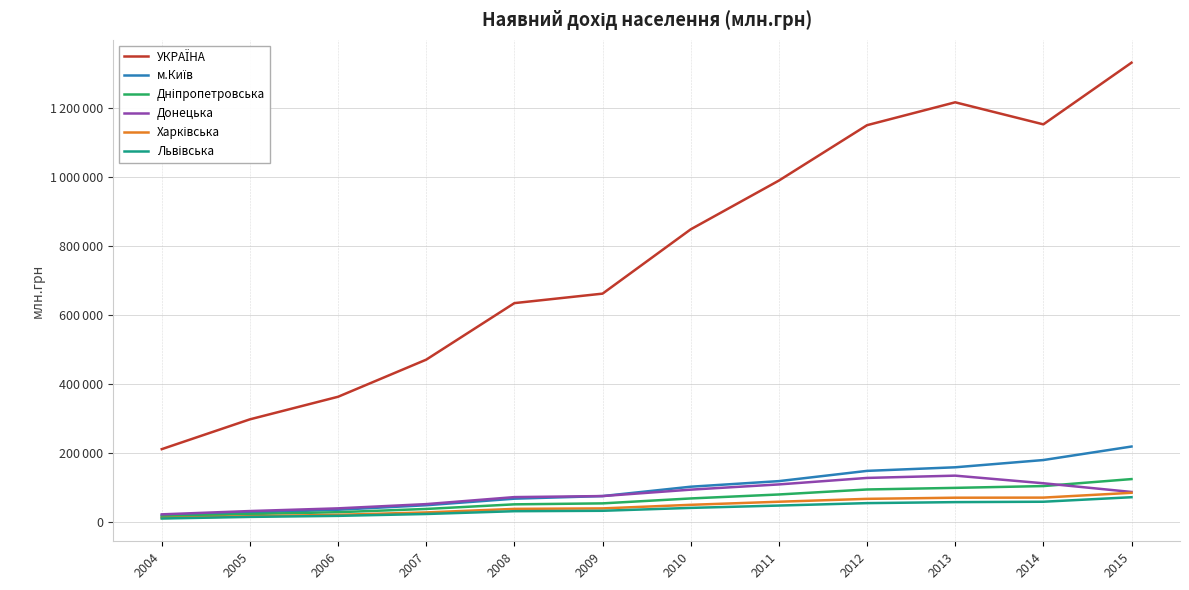

The value of Дніпропетровська at 2015 is 125419. True or false?

True